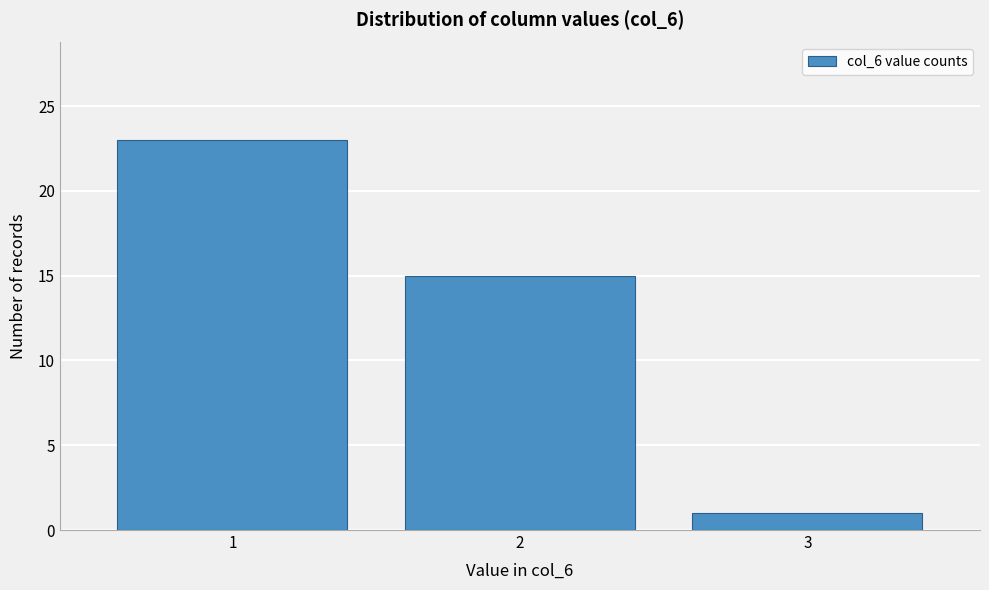

Which range on the x-axis has the tallest bar?

0.5 to 1.5